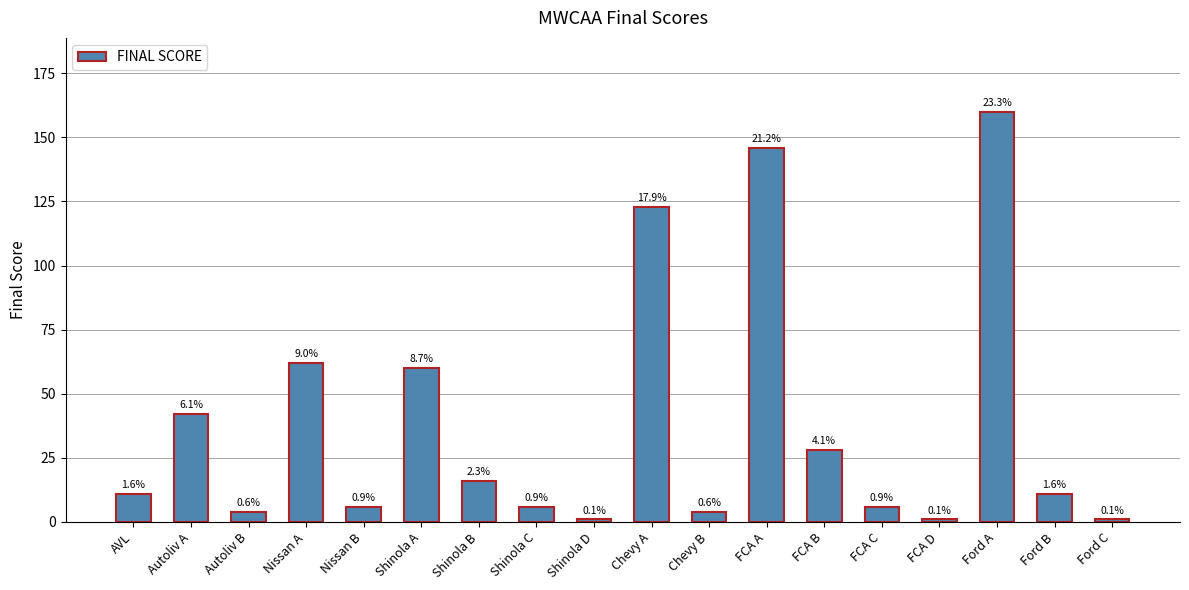

Approximately how many times larger is the value at Chevy A compared to Nissan B?

20.5